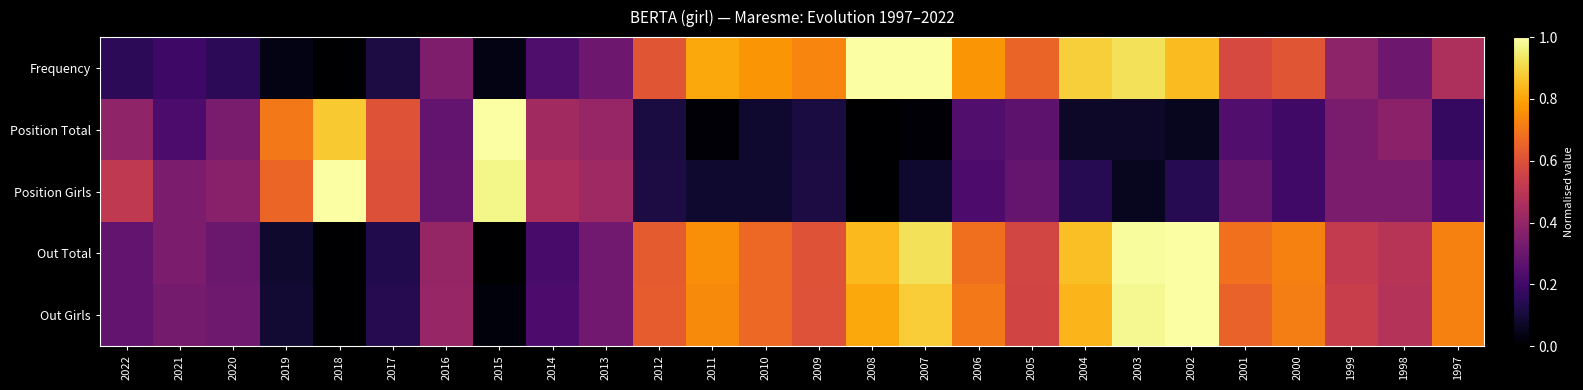

At how many categories does at least one series exceed 0?

26